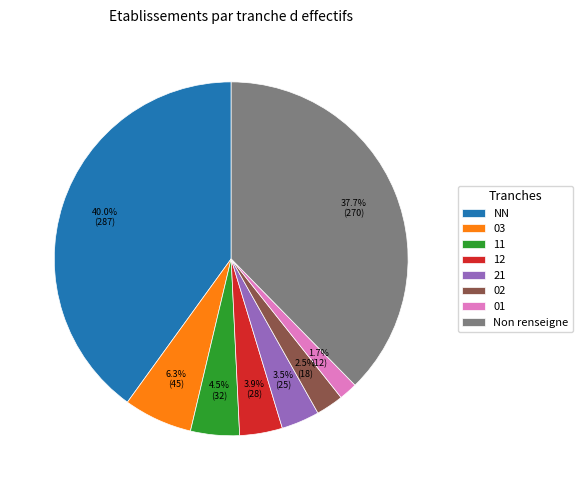

To the nearest percent, what percentage of the pie is 12?

4%